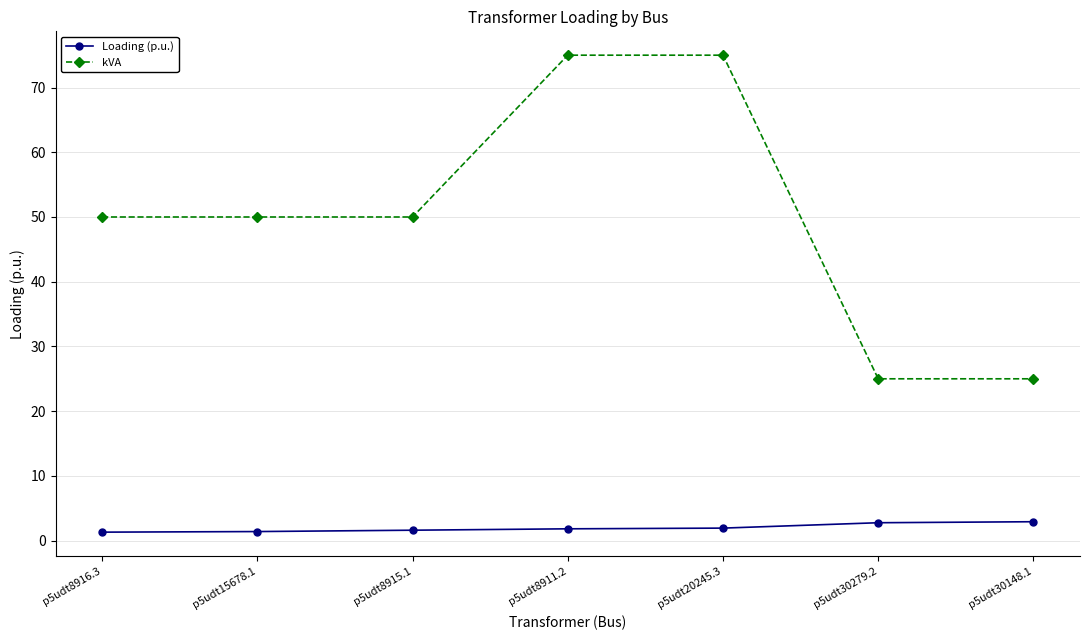

What position from the left is p5udt8911.2?

4